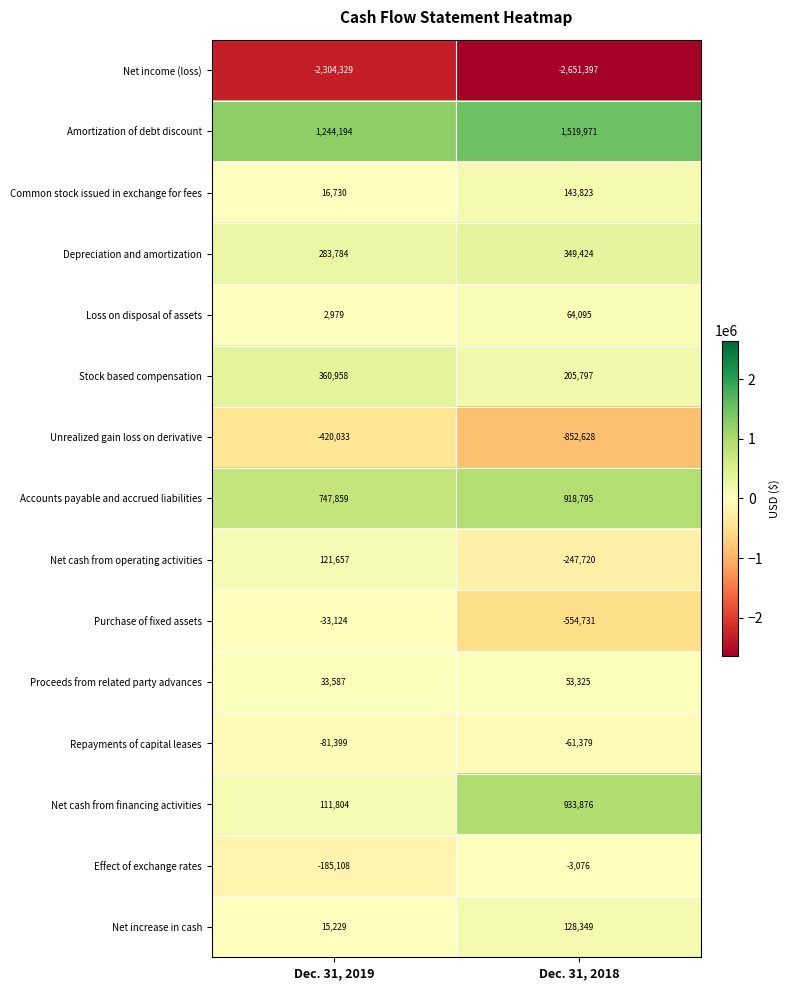

At which category is the sum across all series the highest?

Dec. 31, 2018